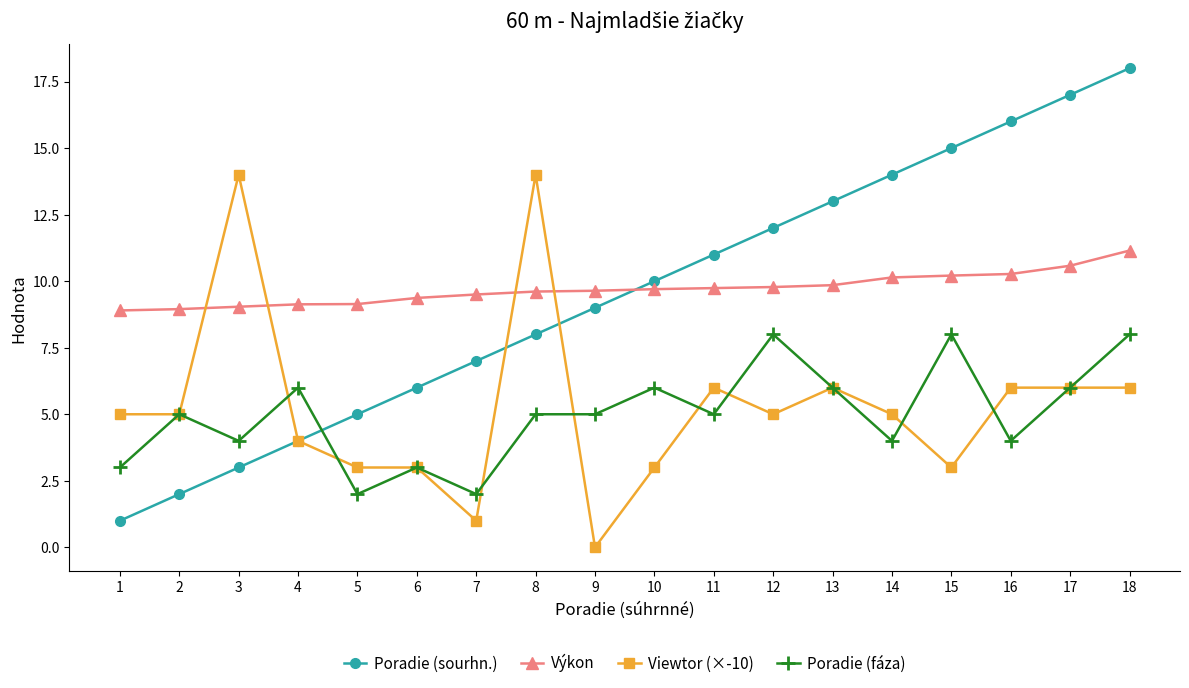

What is the value of the Poradie (fáza) point at the 2nd from the left?

5.0